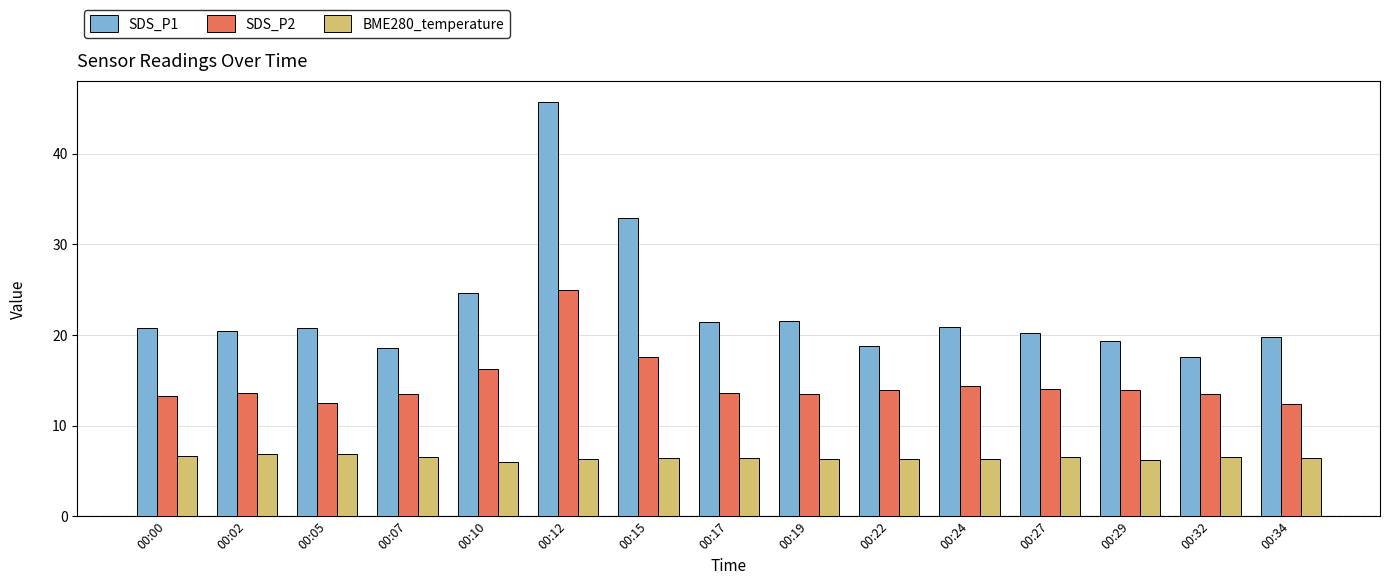

At which label does SDS_P2 first exceed 13?

00:00